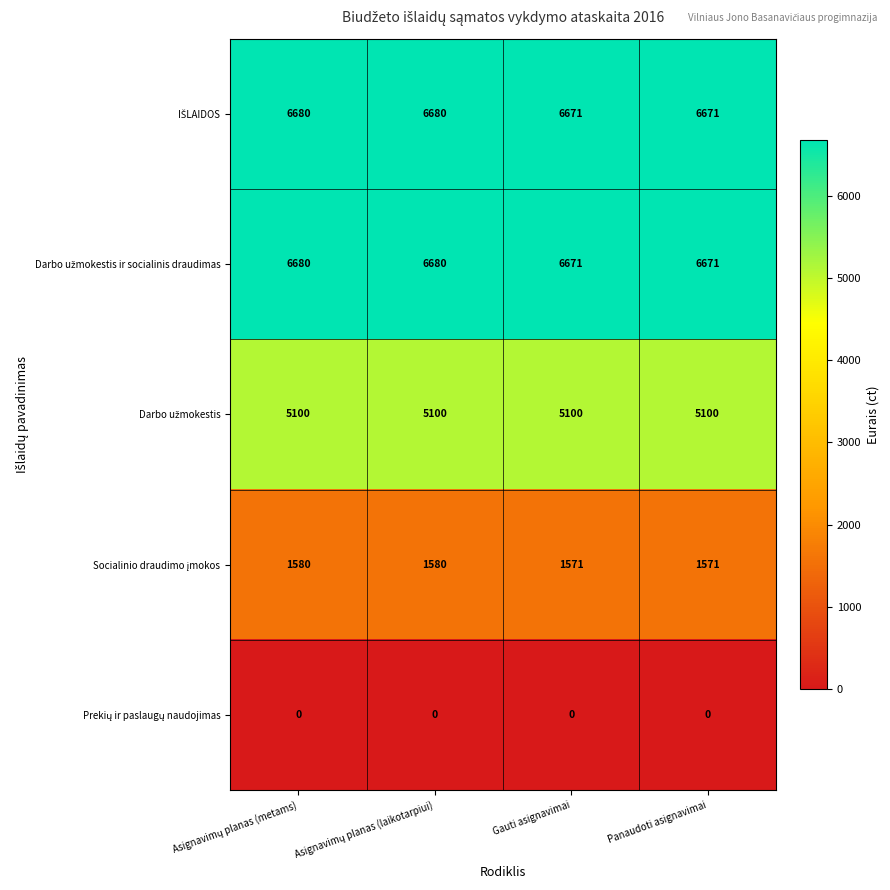

How many distinct data groups are displayed?

5